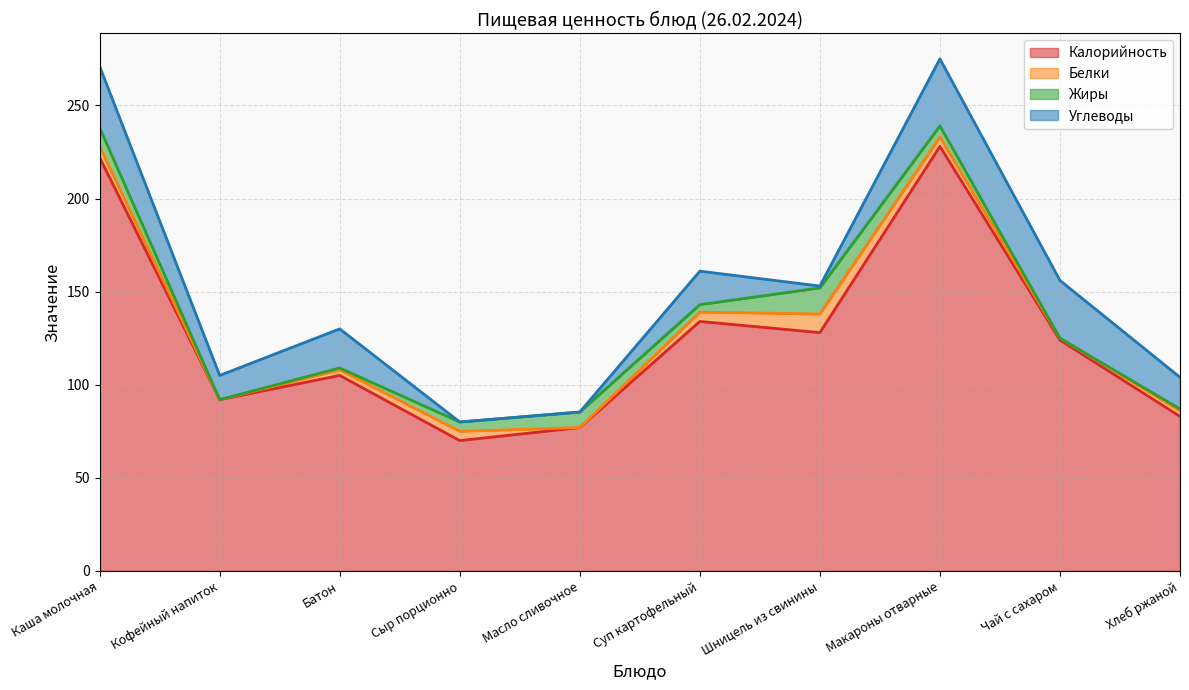

Reading left to right, extract all data points from this chart.

Калорийность: Каша молочная=222.0	Кофейный напиток=92.0	Батон=105.0	Сыр порционно=70.0	Масло сливочное=77.0	Суп картофельный=134.0	Шницель из свинины=128.0	Макароны отварные=228.0	Чай с сахаром=124.0	Хлеб ржаной=83.0
Белки: Каша молочная=6.0	Кофейный напиток=0.0	Батон=3.0	Сыр порционно=5.0	Масло сливочное=0.0	Суп картофельный=5.0	Шницель из свинины=10.0	Макароны отварные=5.0	Чай с сахаром=1.0	Хлеб ржаной=3.0
Жиры: Каша молочная=10.0	Кофейный напиток=0.0	Батон=1.0	Сыр порционно=5.0	Масло сливочное=8.3	Суп картофельный=4.0	Шницель из свинины=14.0	Макароны отварные=6.0	Чай с сахаром=0.0	Хлеб ржаной=1.0
Углеводы: Каша молочная=33.0	Кофейный напиток=13.0	Батон=21.0	Сыр порционно=0.0	Масло сливочное=0.1	Суп картофельный=18.0	Шницель из свинины=1.0	Макароны отварные=36.0	Чай с сахаром=31.0	Хлеб ржаной=17.0